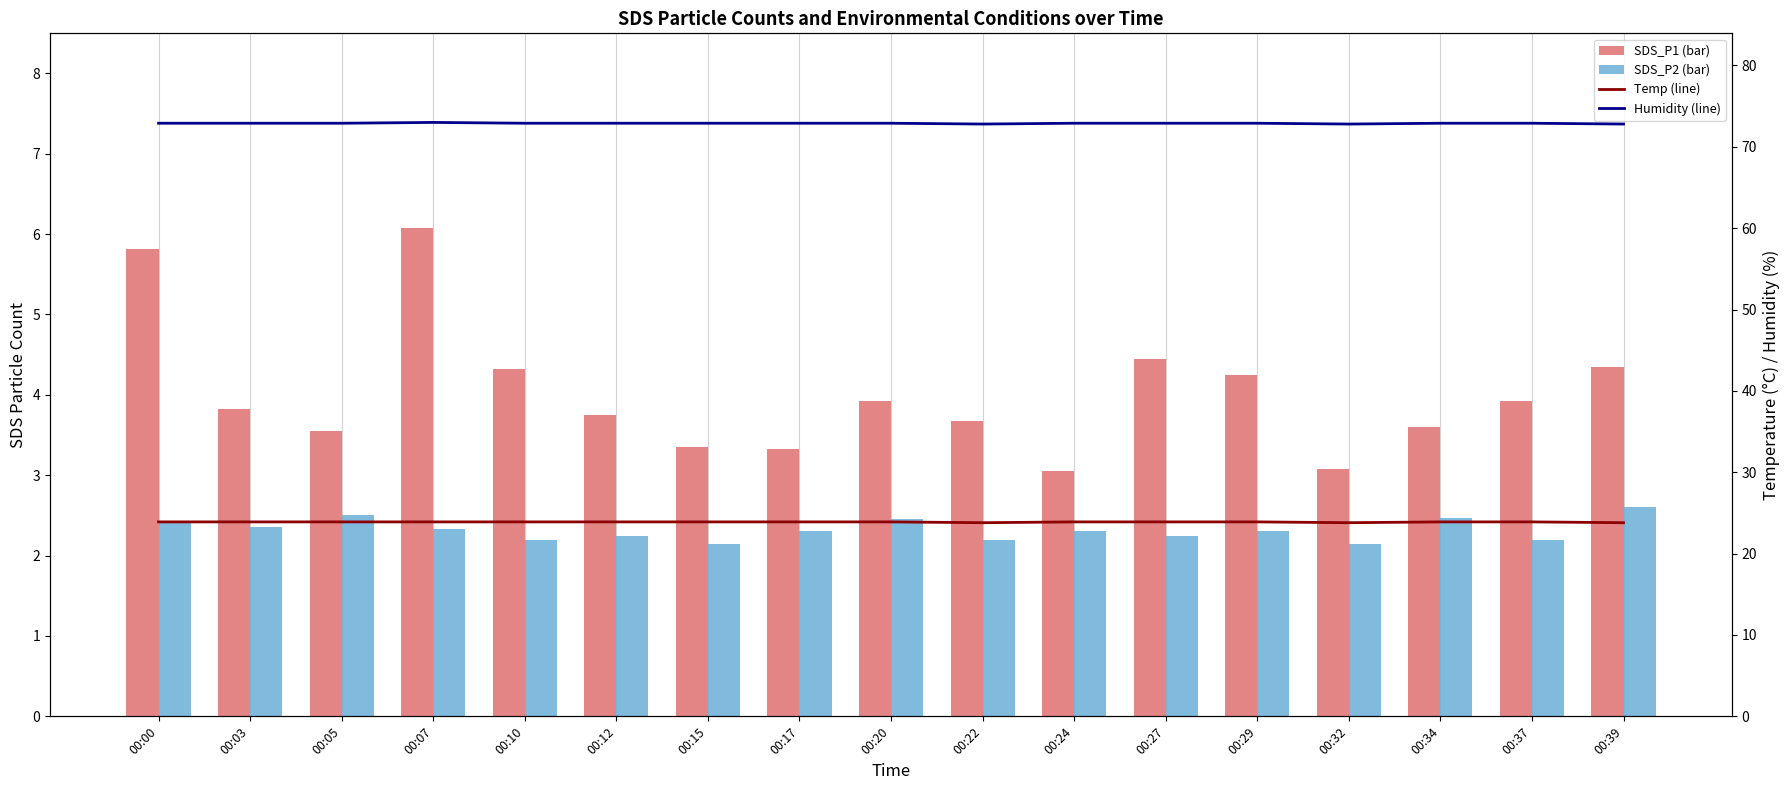

What is the highest value of the SDS_P2 (bar) series?

2.6